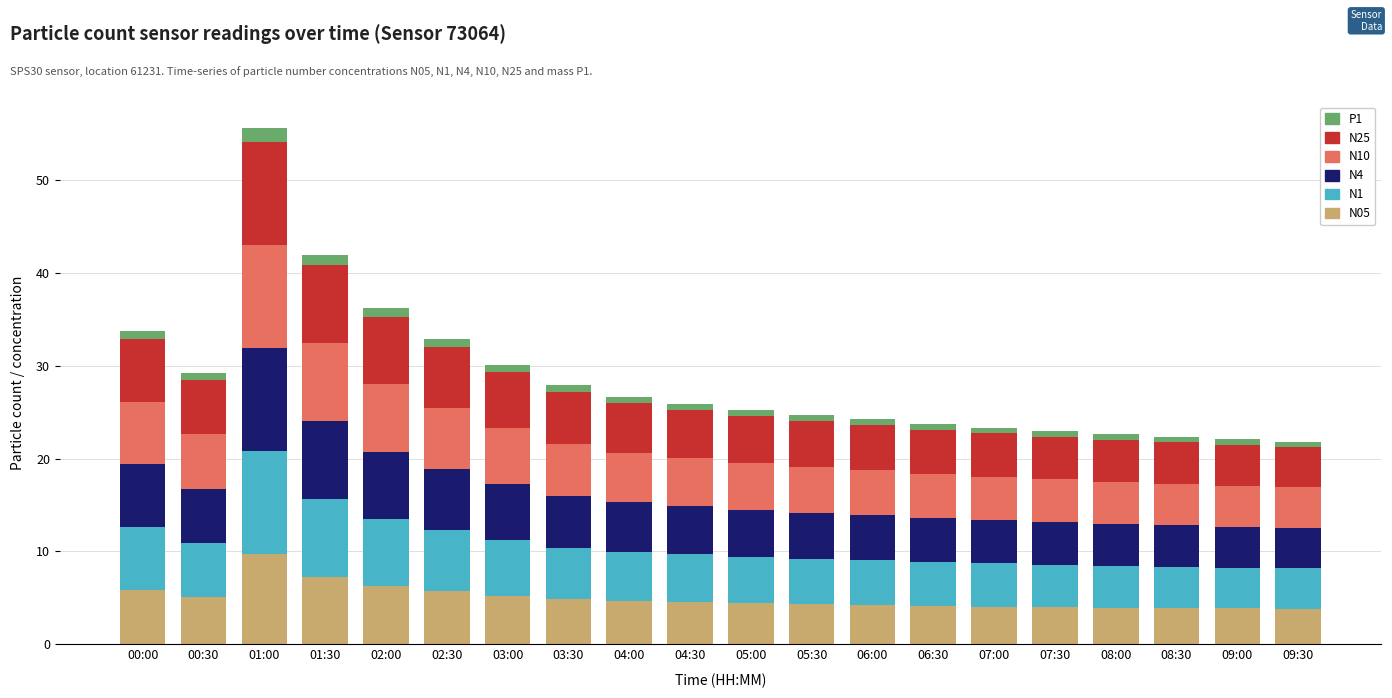

At which category is the sum across all series the highest?

01:00